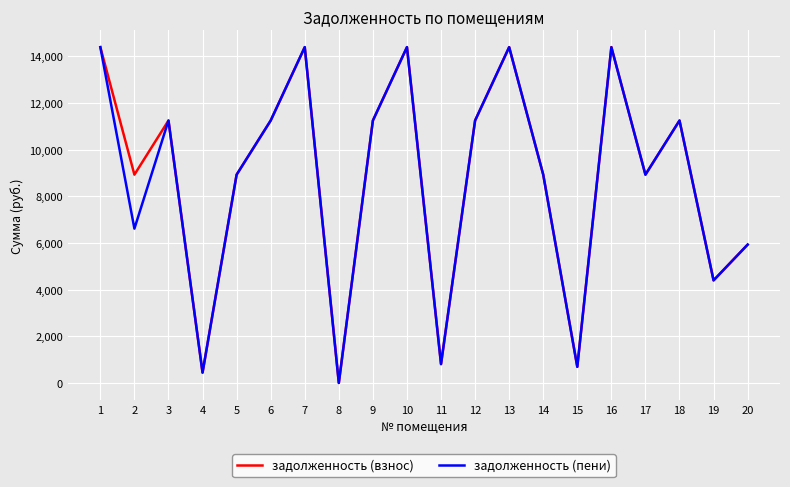

Is the value of задолженность (взнос) at 18 greater than the value of задолженность (пени) at 14?

Yes